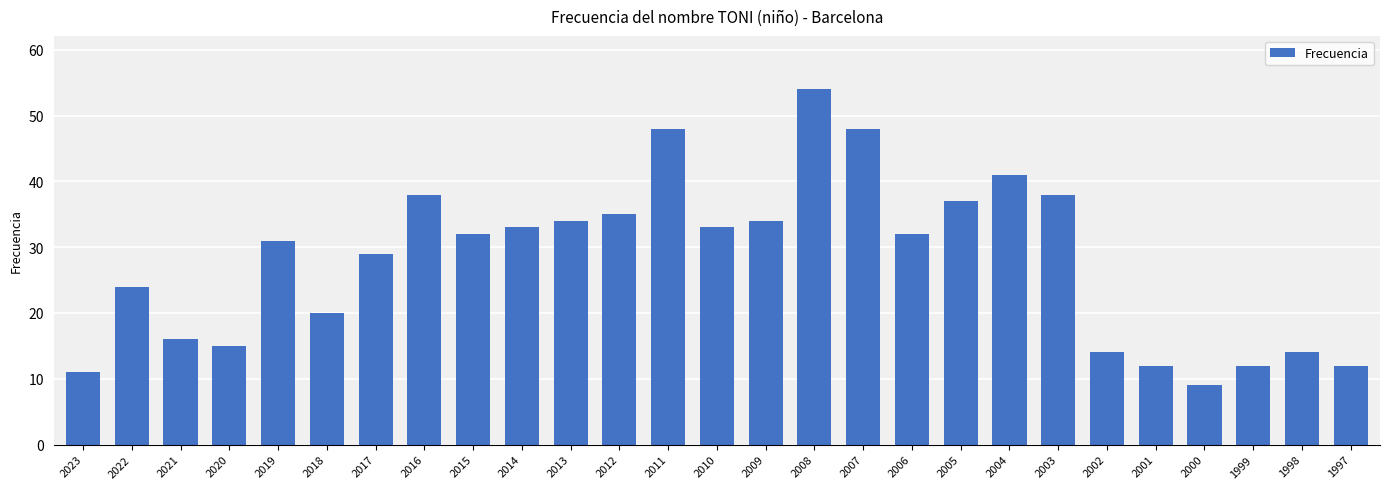

What is the sum of the values at 2008 and 2005?

91